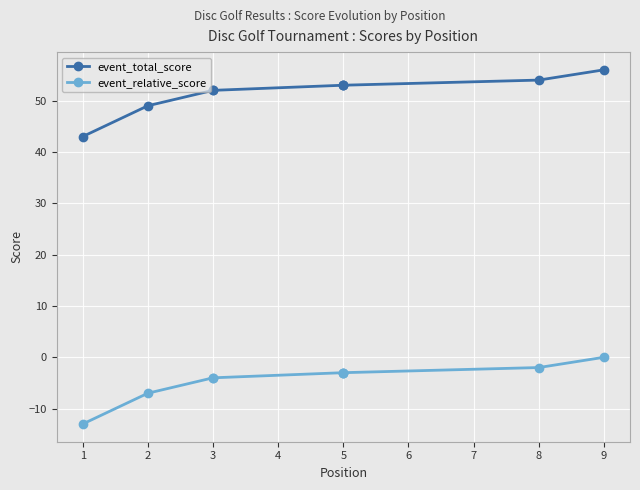

Which series has the largest total across all categories?

event_total_score